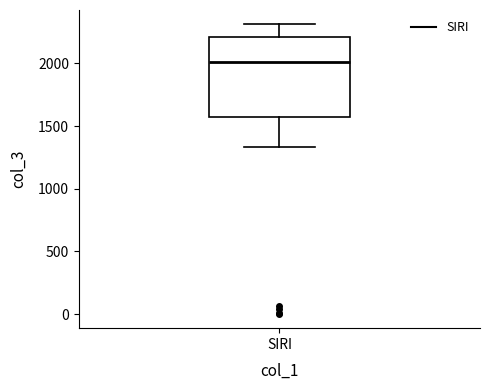

Transcribe this box plot: give where the median line is, the range the box spans, and where the two whiskers end, as read against the y-axis. The values are not printed on the chart, so give them approximately, as read against the axis.

median 2000, box 1550 to 2200, whiskers 1350 to 2300